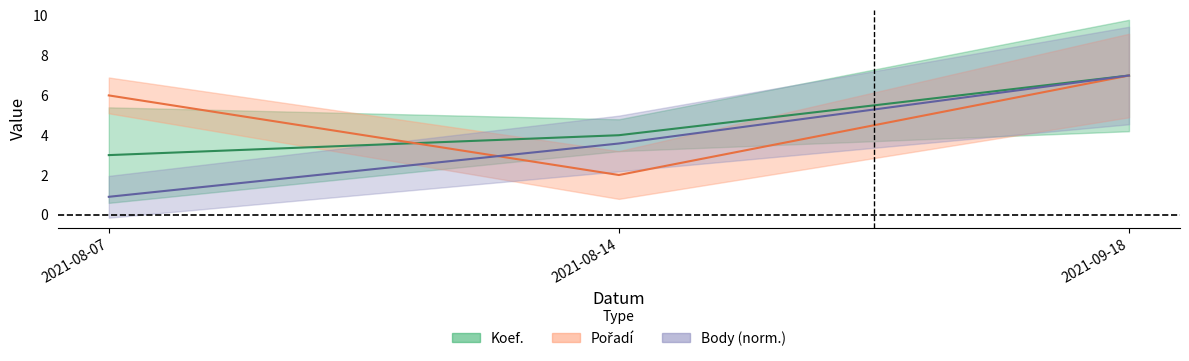

How many series are shown in this chart?

3